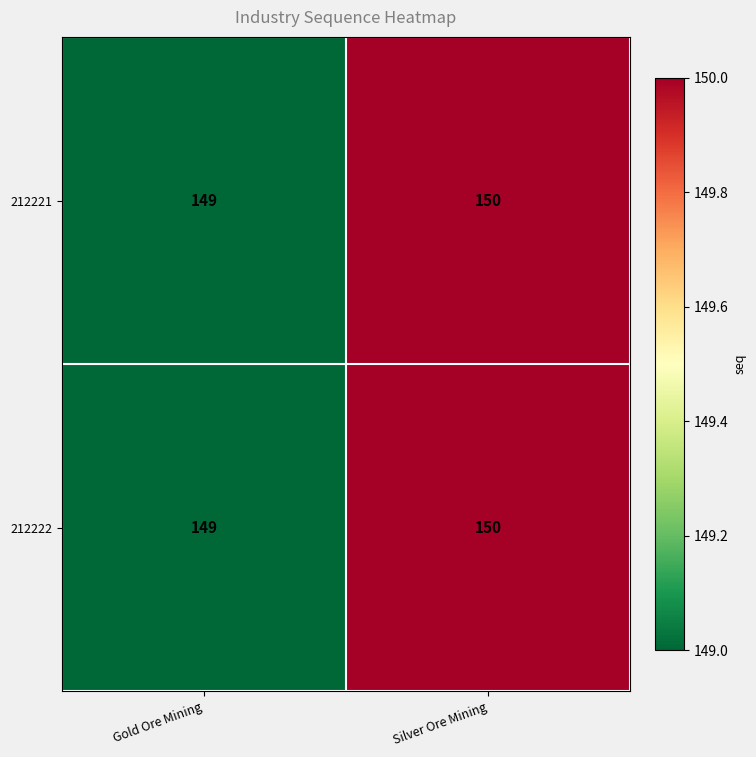

Which label corresponds to the smallest value in the chart?

Gold Ore Mining